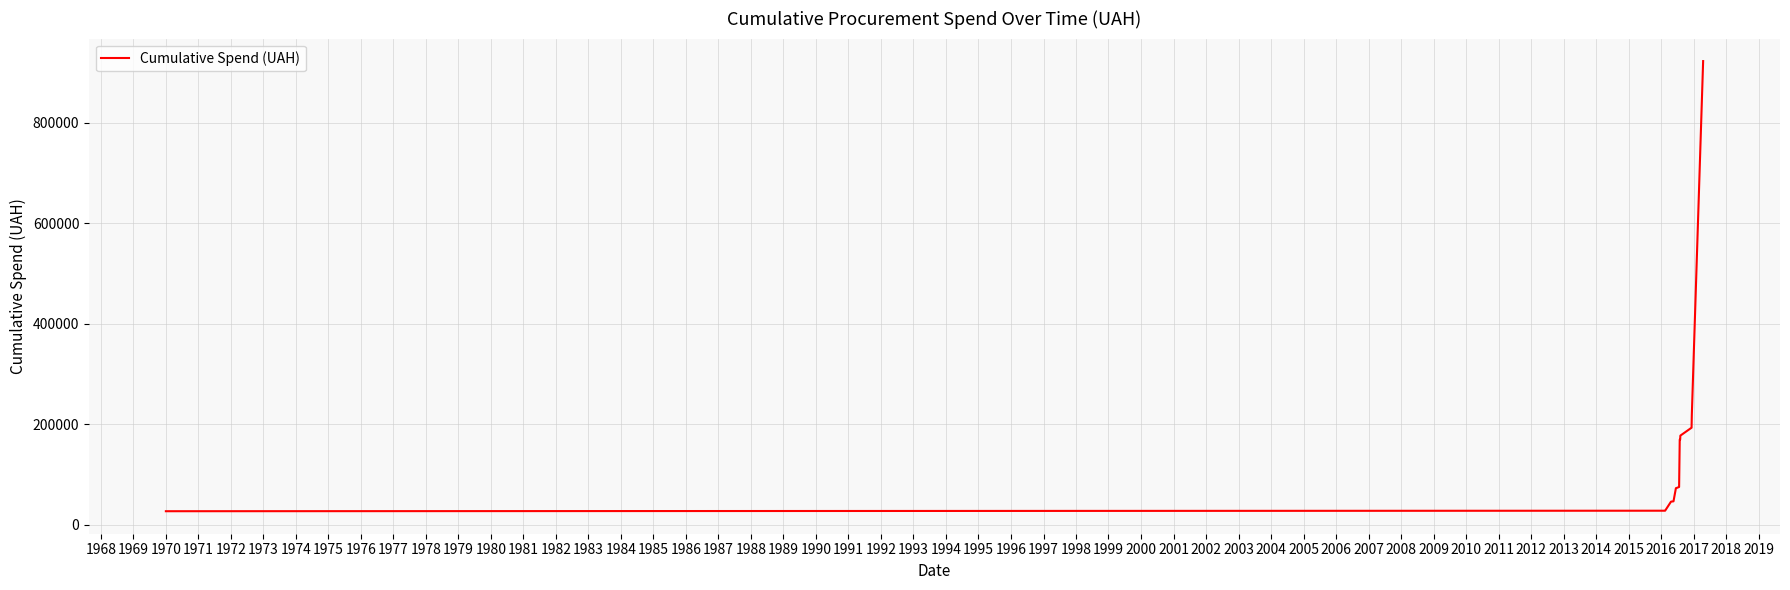

What is the greatest value displayed?

923145.0